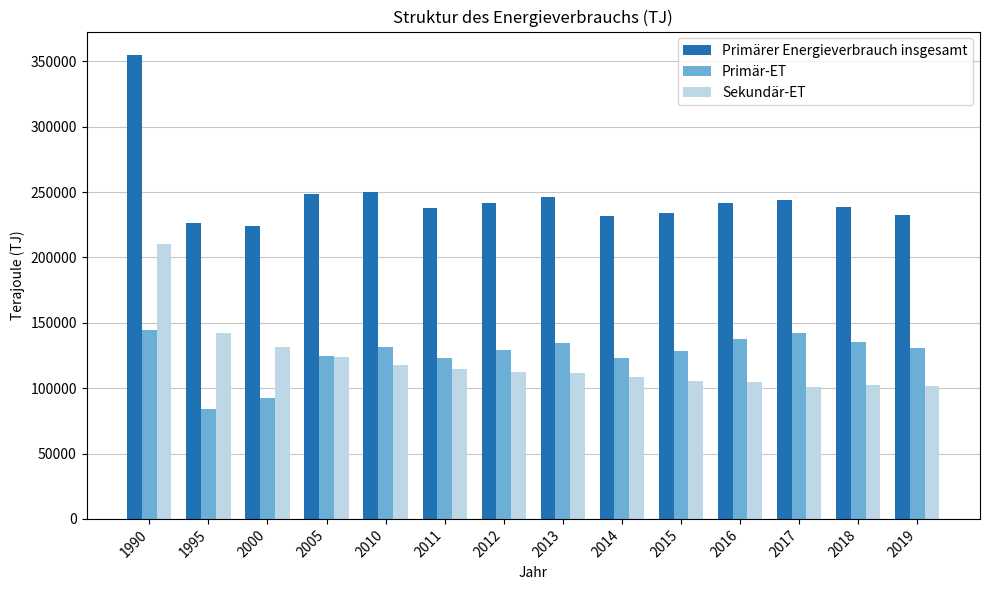

What is the difference between the maximum and second lowest values in the Primärer Energieverbrauch insgesamt series?

129023